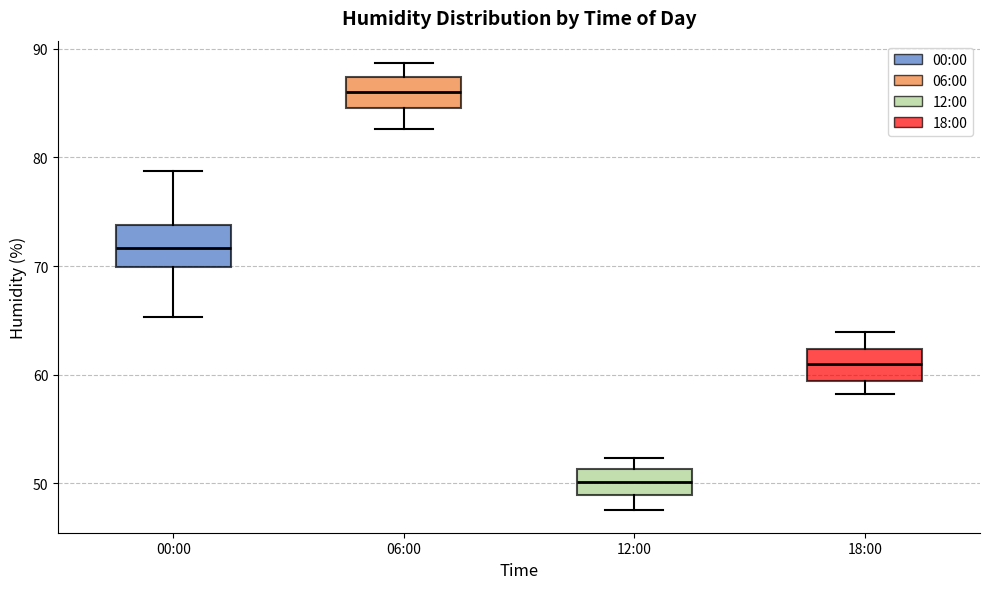

Where does the median line of the box for 18:00 sit on the y-axis? The values are not printed on the chart, so give them approximately, as read against the axis.

61